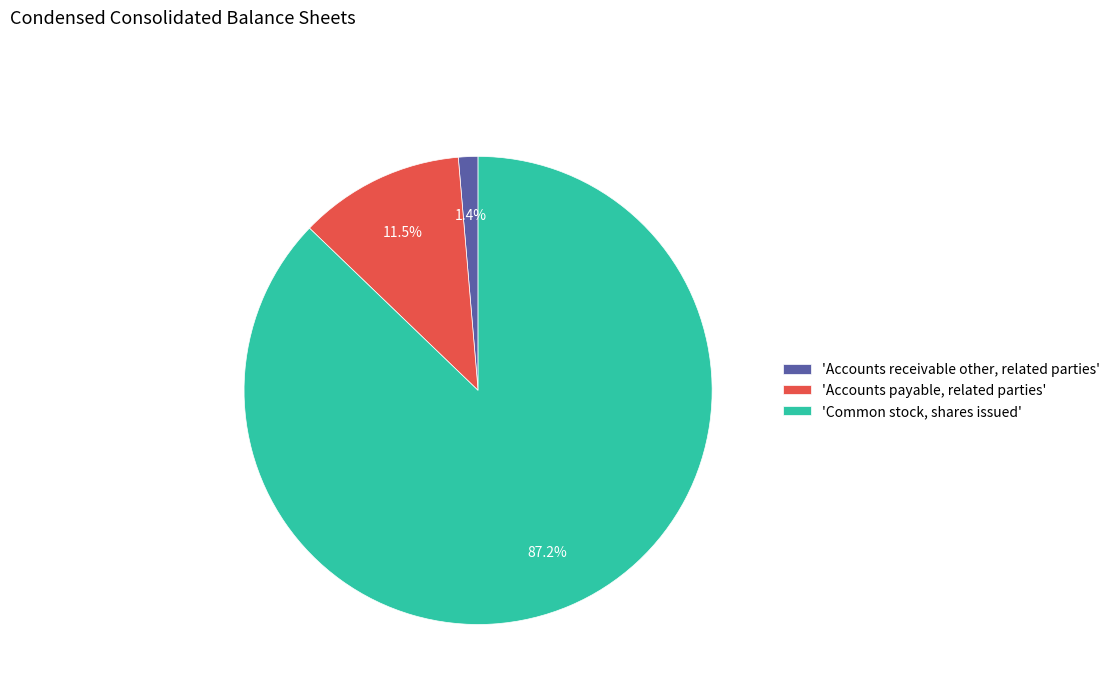

How much of the chart is everything except 'Accounts payable, related parties'?

88.5%